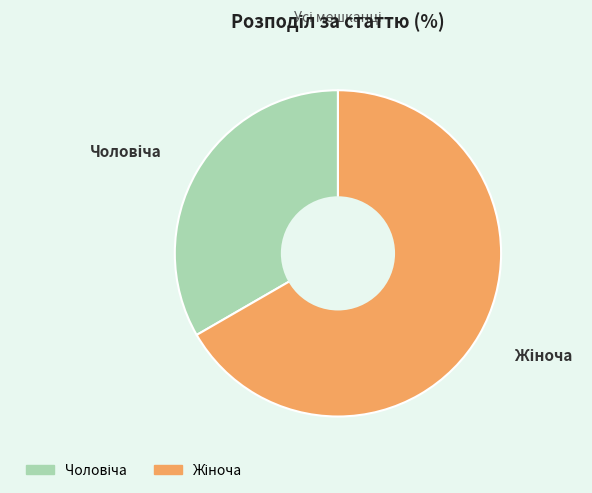

Does any single category account for the majority?

Yes